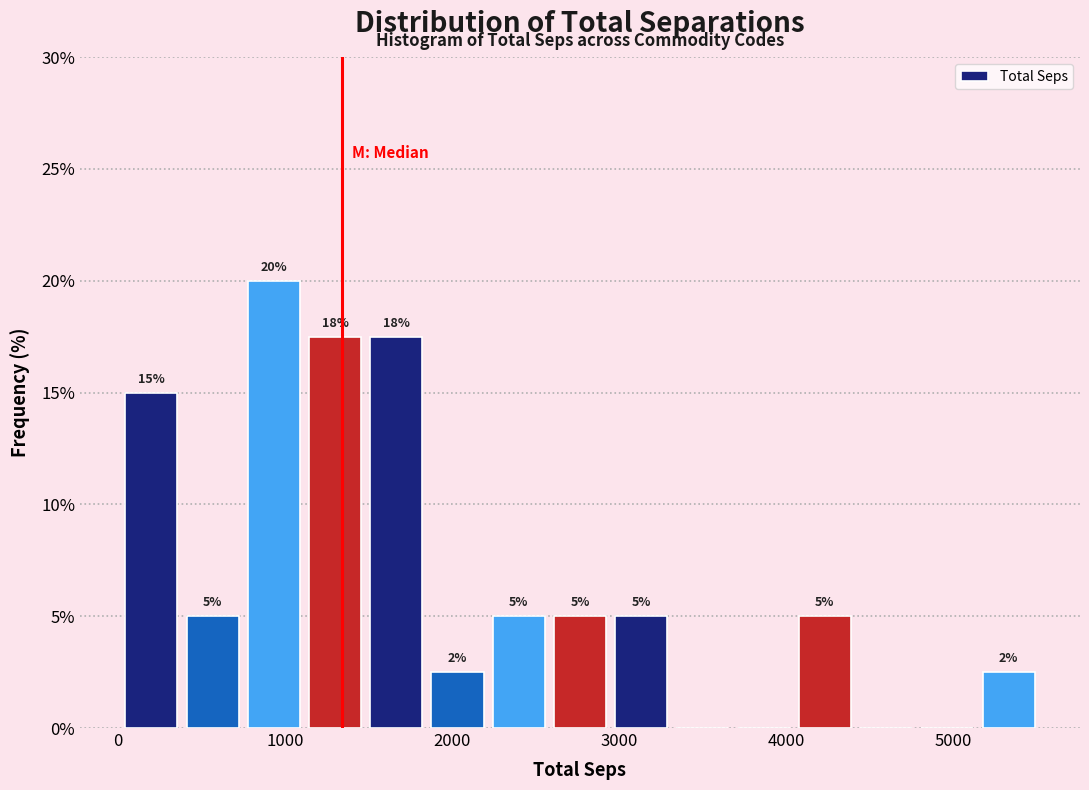

Read against the x-axis, roughly where is the centre of the tallest bar?

900